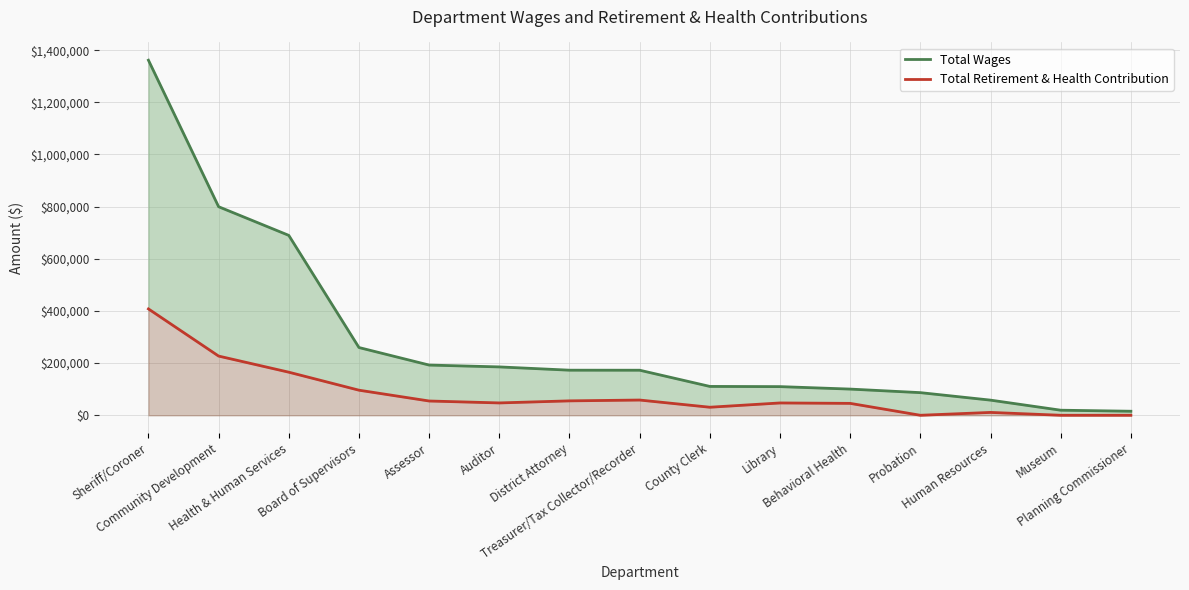

True or false: Total Retirement & Health Contribution and Total Wages cross at least once.

False